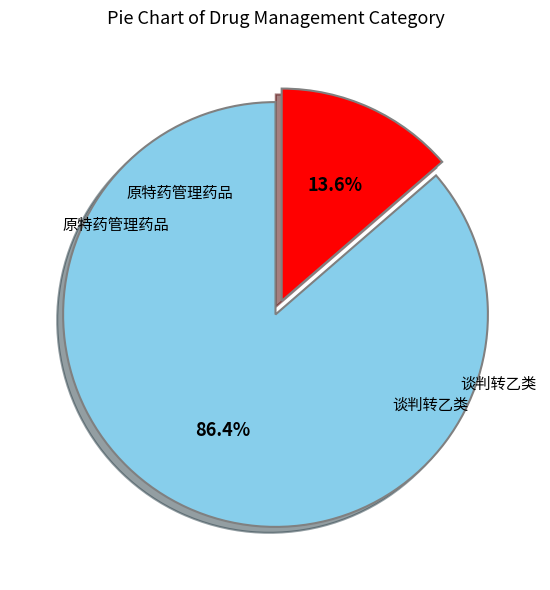

Does any single category account for the majority?

Yes